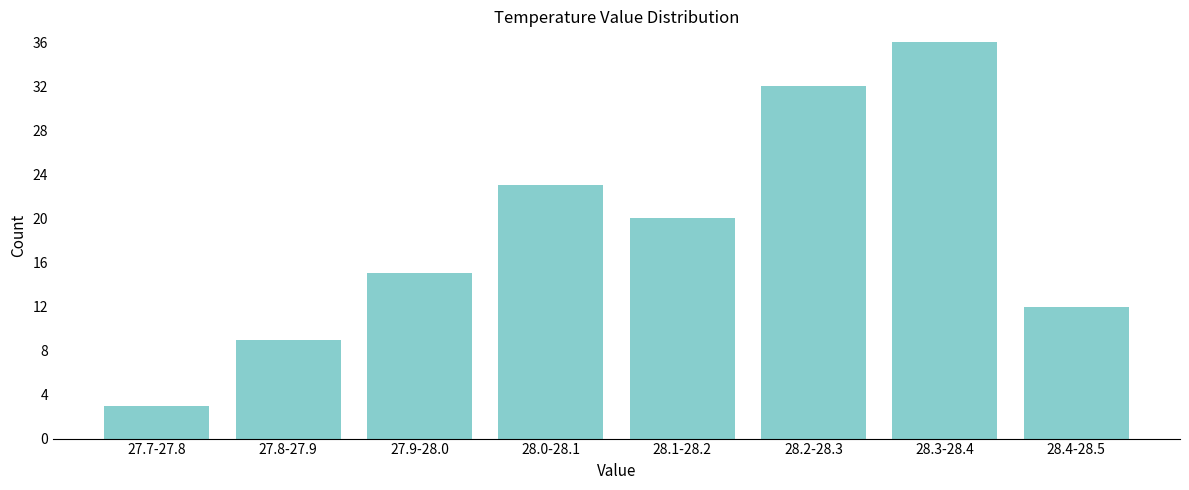

Reading left to right, extract all data points from this chart.

3	9	15	23	20	32	36	12